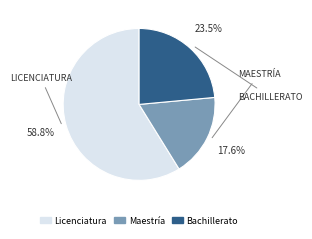

Do Bachillerato and Maestría together represent more than half of the pie?

No